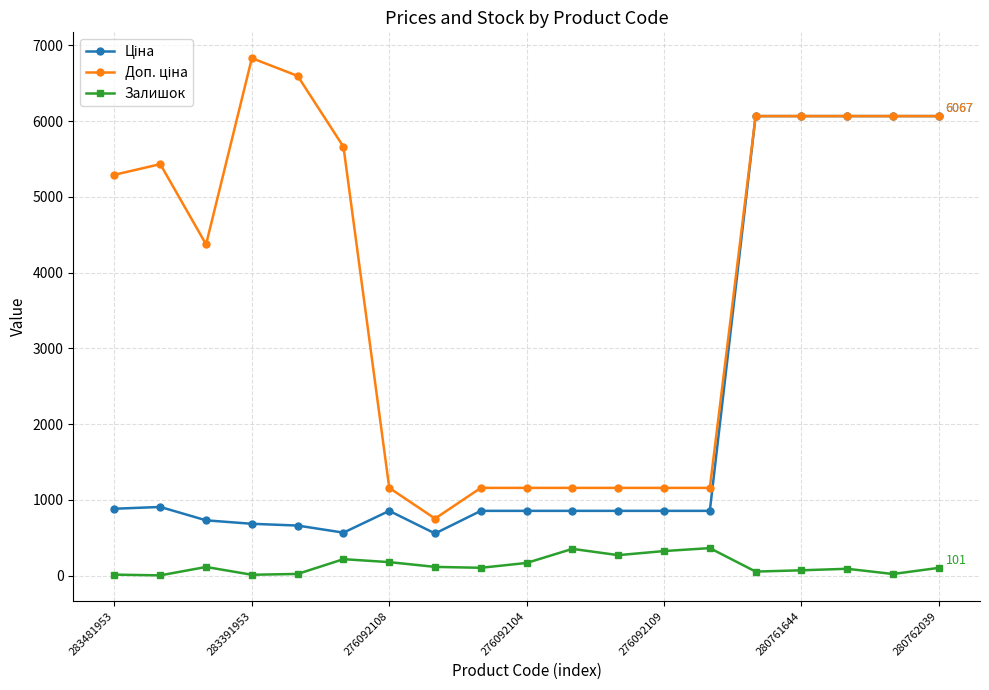

What is the value of the Залишок point at the 12th from the left?

269.0